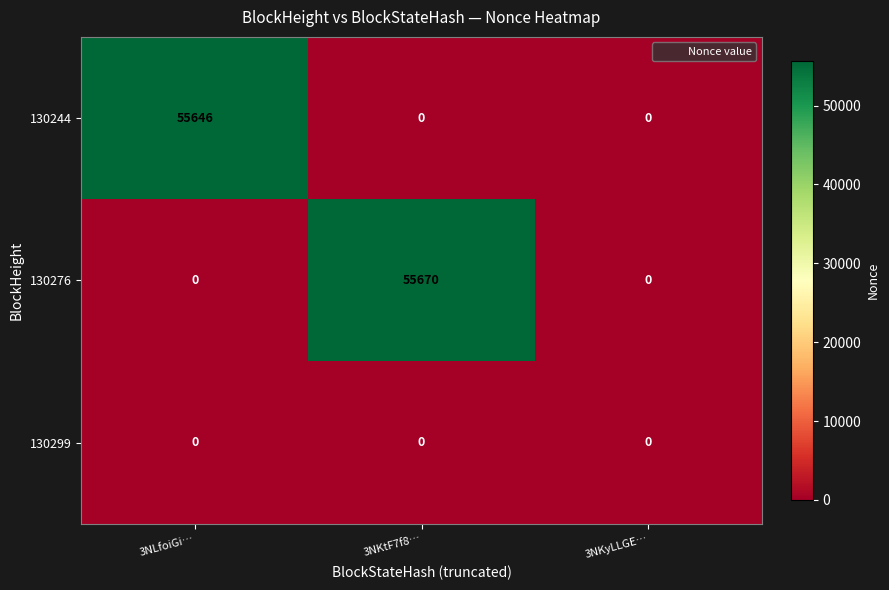

Which series has the largest total across all categories?

130276